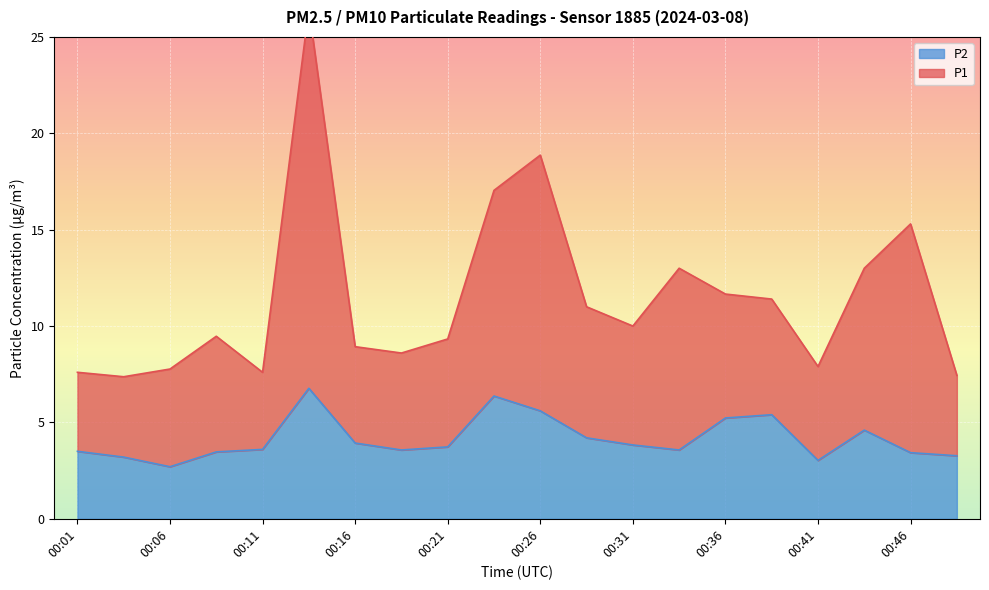

True or false: P2 has a value of 3.4 at 00:46.

True